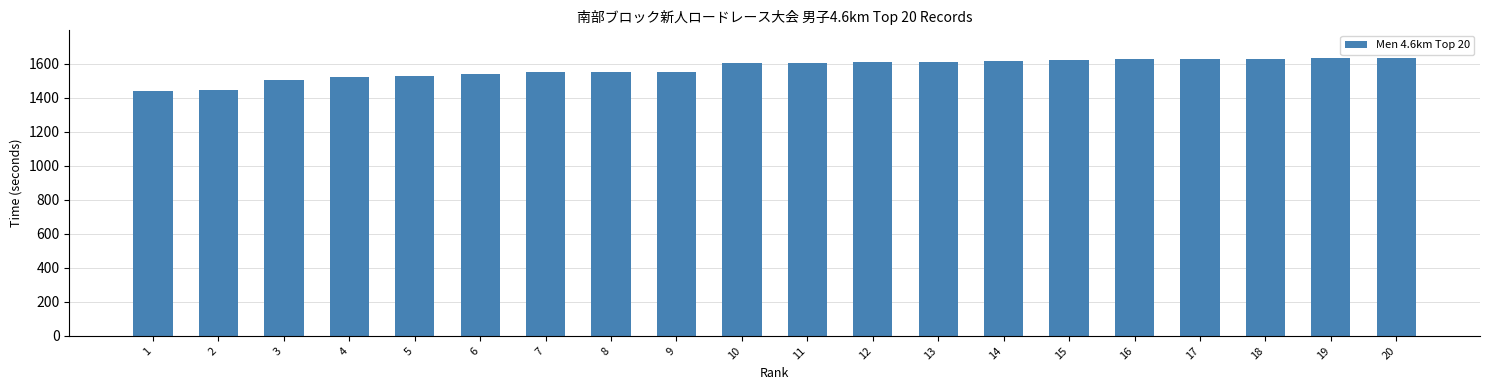

Between 14 and 8, which is larger?

14